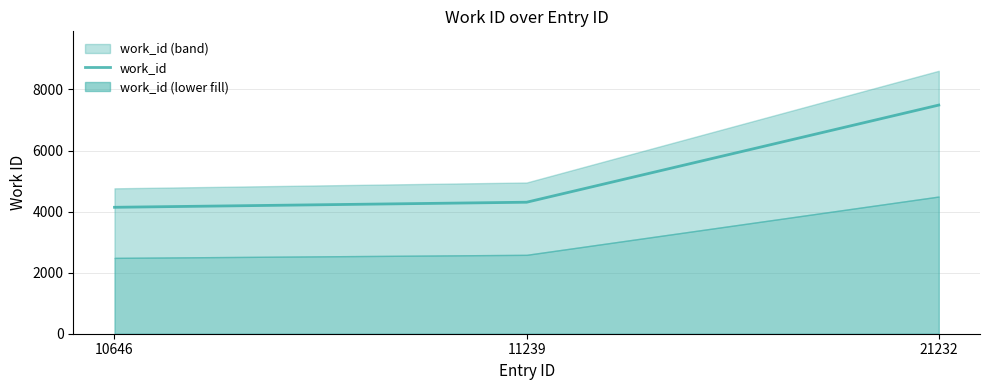

The value at 10646 is 1837. True or false?

False